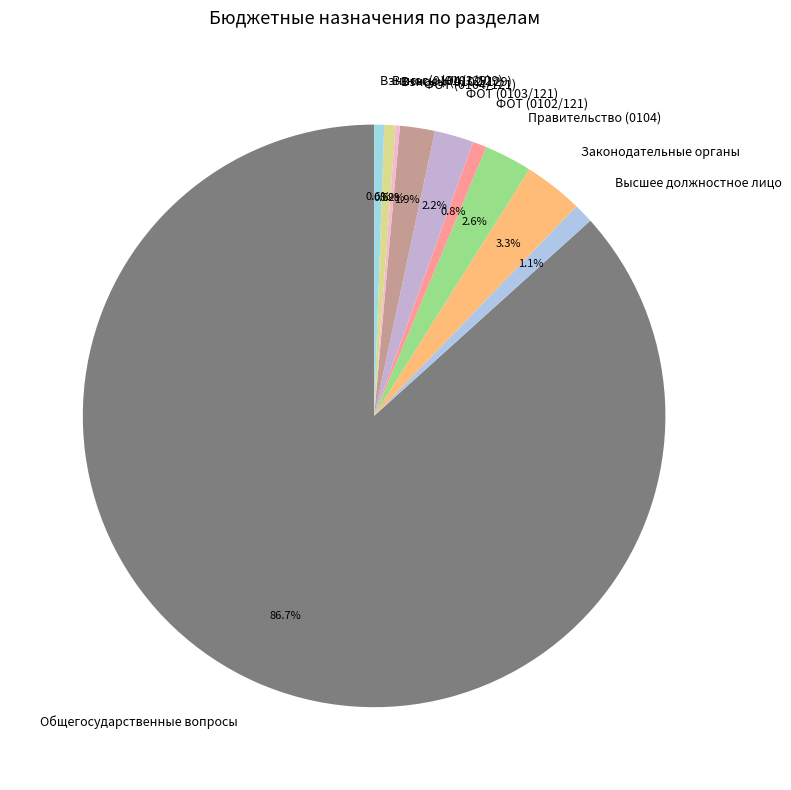

Which category accounts for the majority?

Общегосударственные вопросы